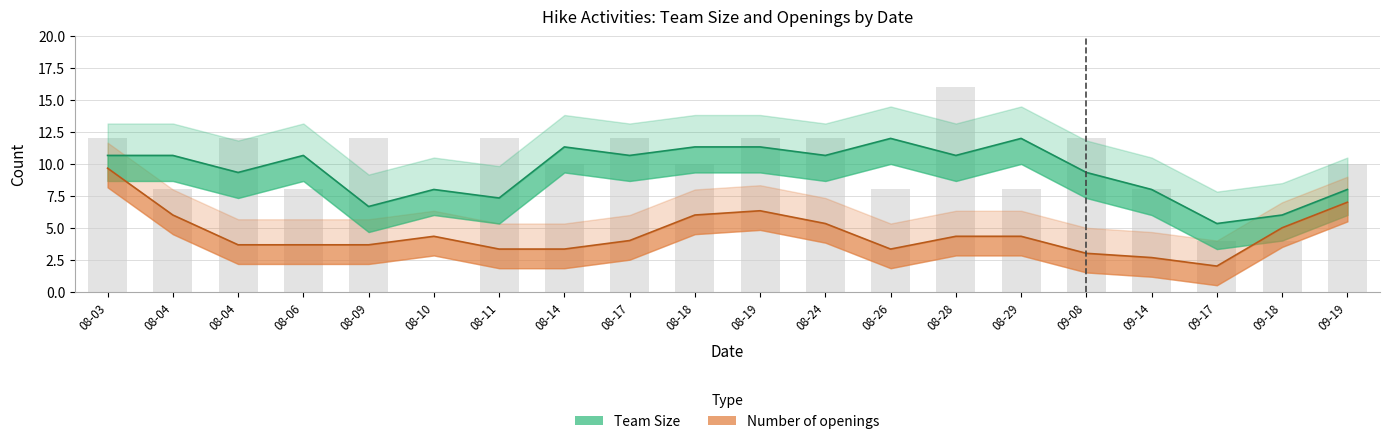

What is the label of the 11th bar from the right?

2021-08-18